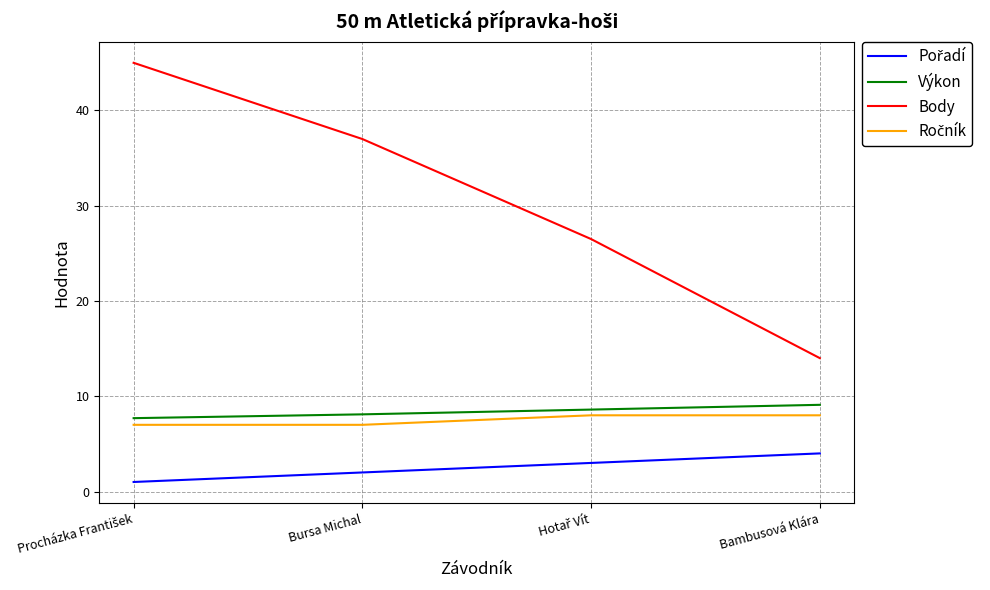

Which series has the largest range (max minus min)?

Body